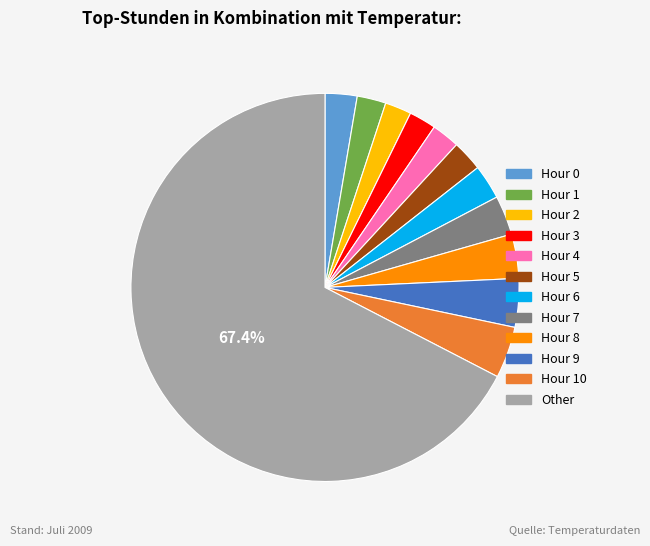

Is there any slice that represents more than half of the pie?

Yes